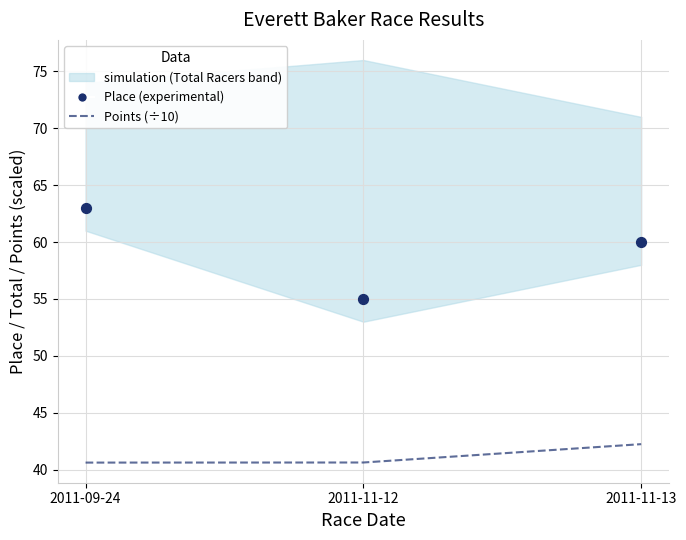

At how many categories does at least one series exceed 58?

2